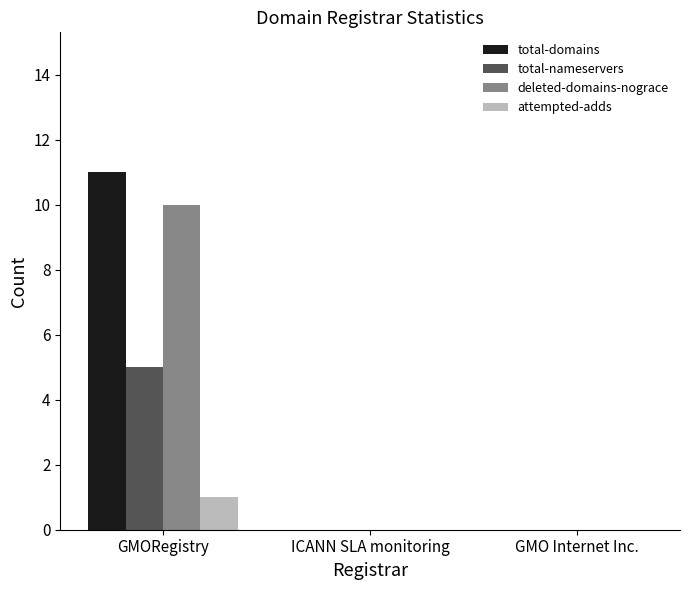

Reading left to right, transcribe all the data shown in this chart.

total-domains: 11	0	0
total-nameservers: 5	0	0
deleted-domains-nograce: 10	0	0
attempted-adds: 1	0	0